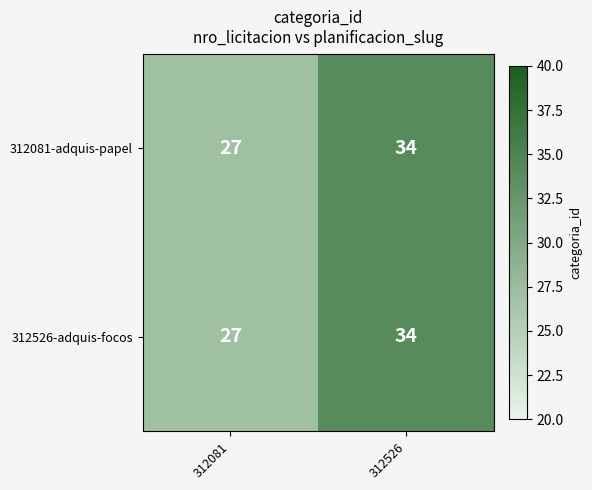

What is the difference between the maximum and minimum values in the 312526-adquis-focos series?

7